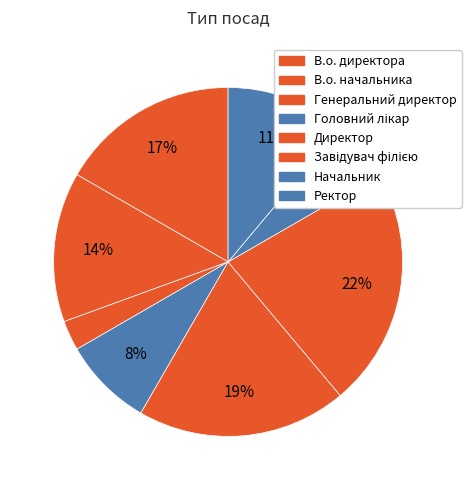

How many slices are in this pie chart?

8